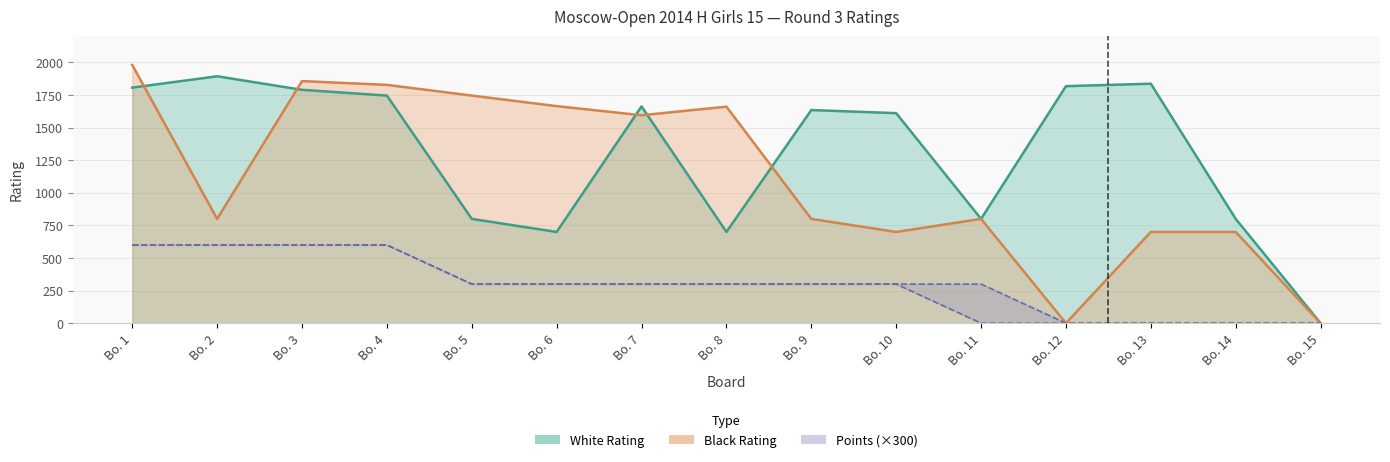

At which label does White Rating reach its minimum?

Bo. 15